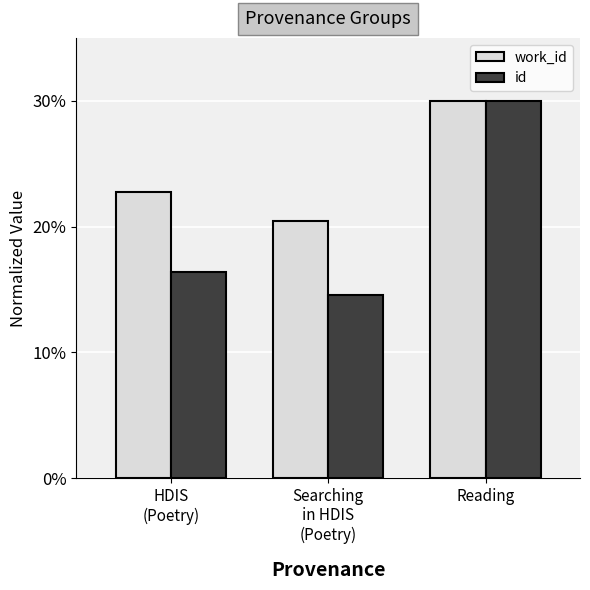

What is the value of the work_id bar at the 2nd from the left?

20.5